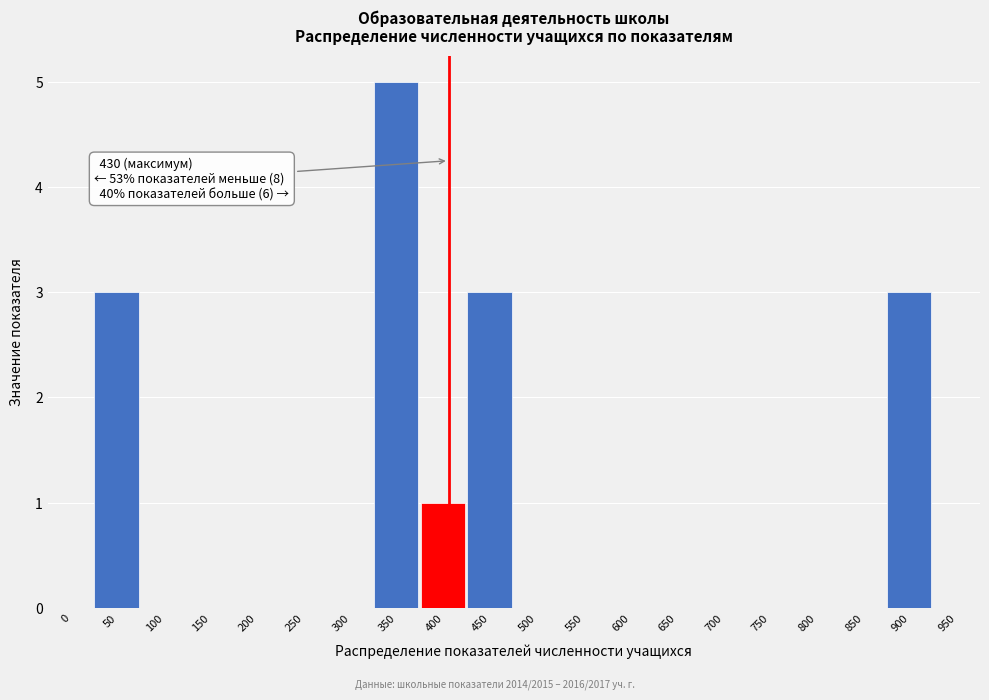

Reading right to left, list all the values displayed in this chart.

950=0	900=3	850=0	800=0	750=0	700=0	650=0	600=0	550=0	500=0	450=3	400=1	350=5	300=0	250=0	200=0	150=0	100=0	50=3	0=0